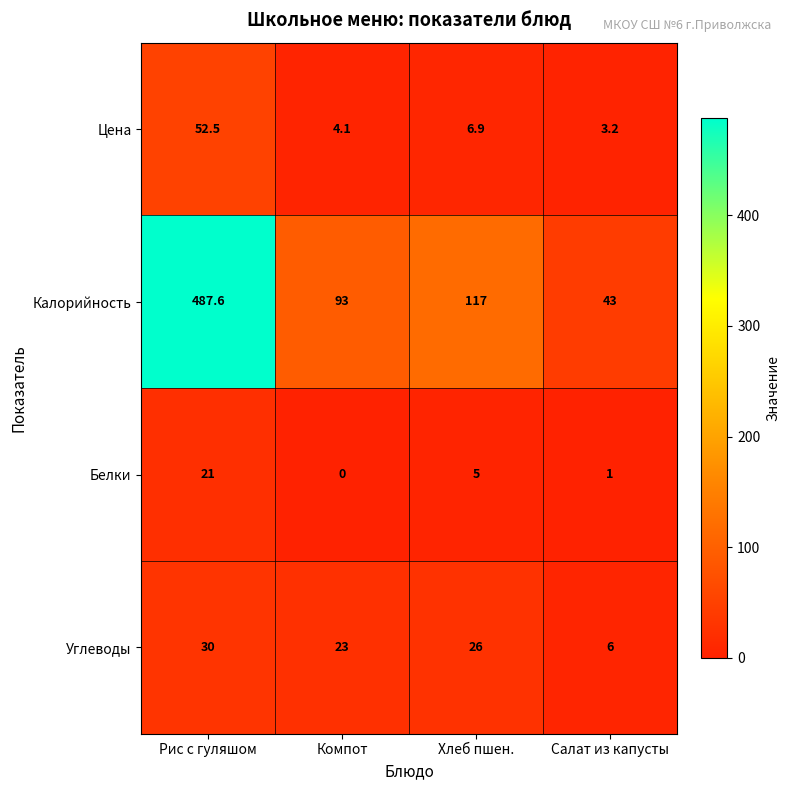

Which series has the widest spread of values?

Калорийность